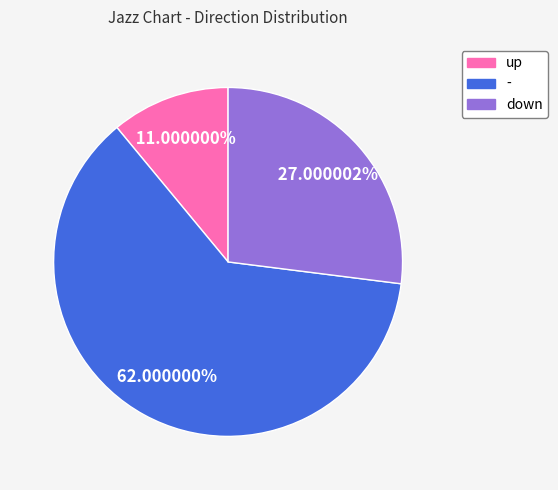

What percentage is the up slice, to the nearest percent?

11%